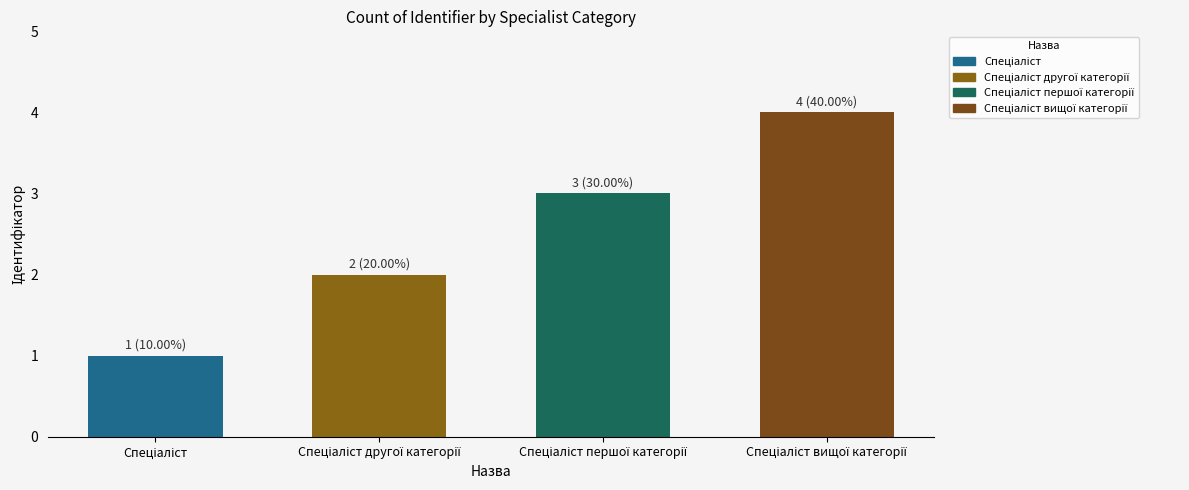

Count the number of data series in this chart.

1